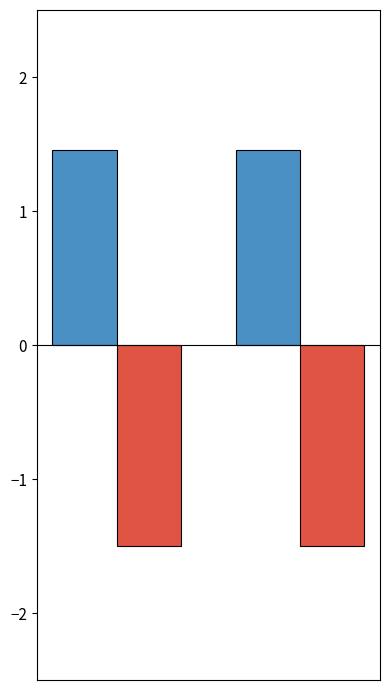

What is the minimum value shown in the chart?

-1.5